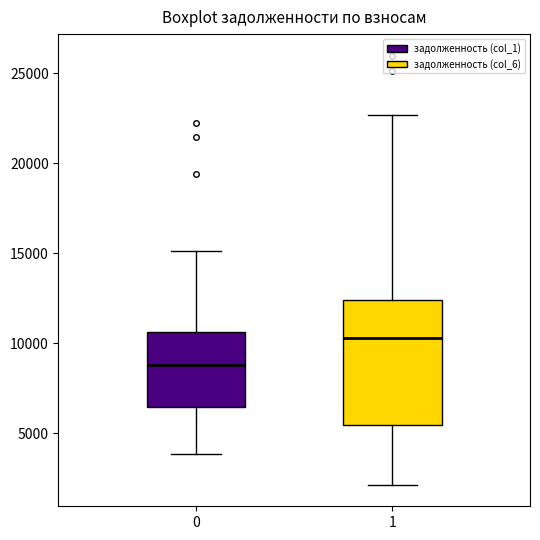

Where is the upper edge of the box at x = 0 on the y-axis? The values are not printed on the chart, so give them approximately, as read against the axis.

10500